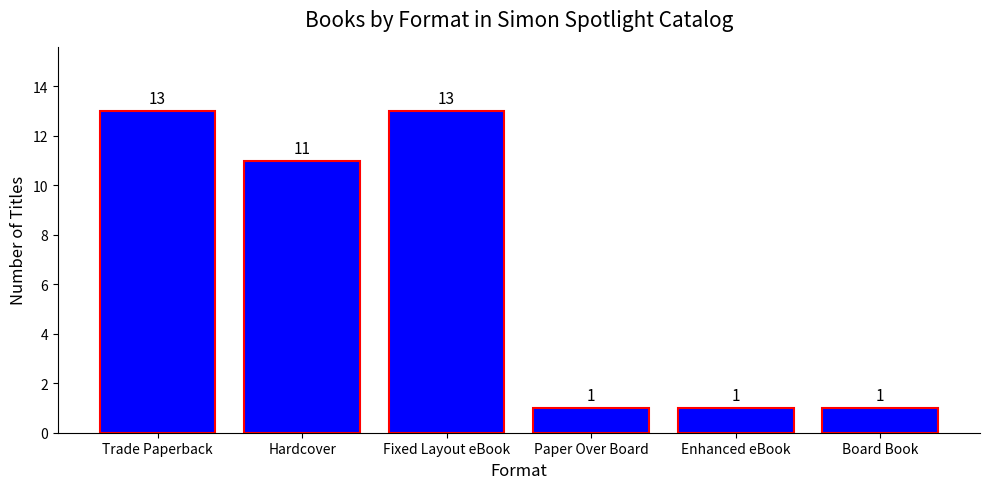

What is the change in value from Trade Paperback to Enhanced eBook?

-12